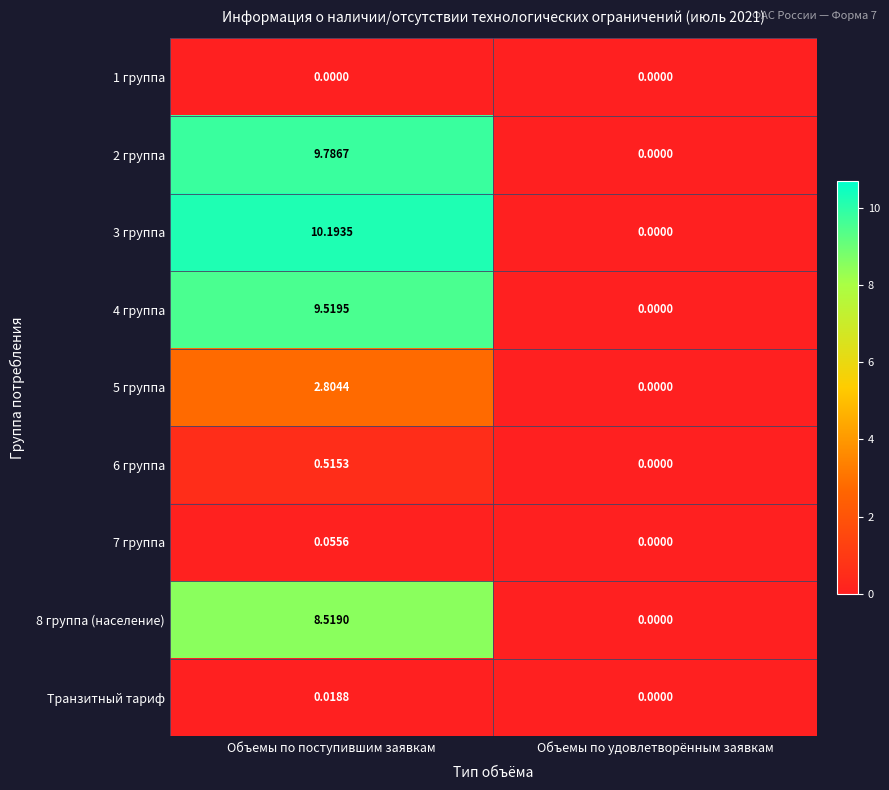

At which label does 4 группа first exceed 9?

Объемы по поступившим заявкам